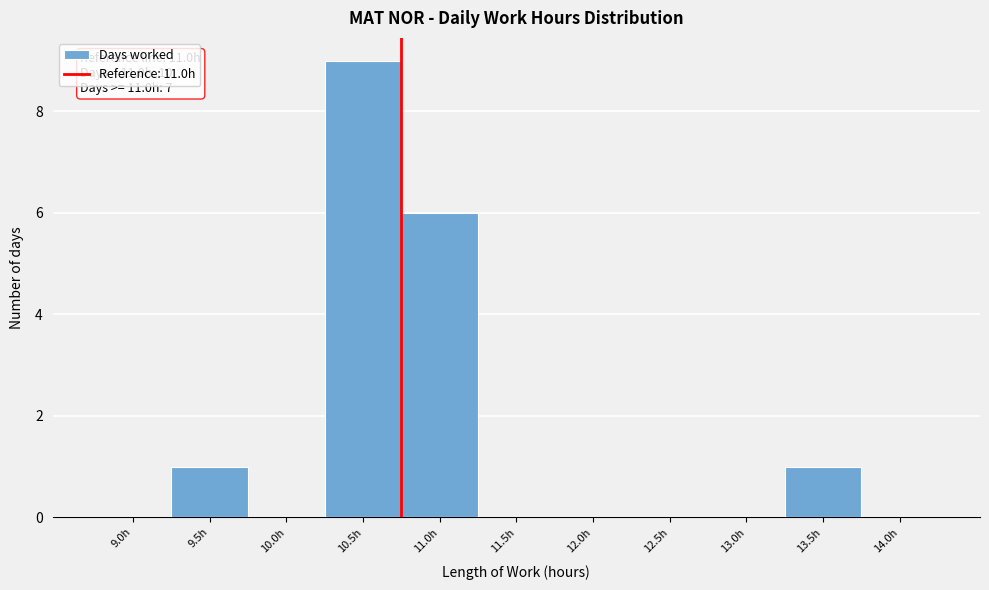

Reading left to right, transcribe all the data shown in this chart.

9.0h=0	9.5h=1	10.0h=0	10.5h=9	11.0h=6	11.5h=0	12.0h=0	12.5h=0	13.0h=0	13.5h=1	14.0h=0